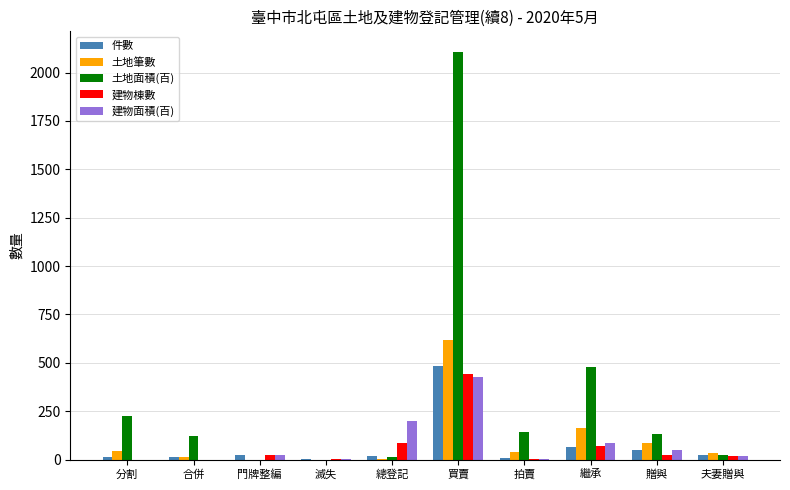

The 土地面積(百) series shows 748 at 繼承. True or false?

False